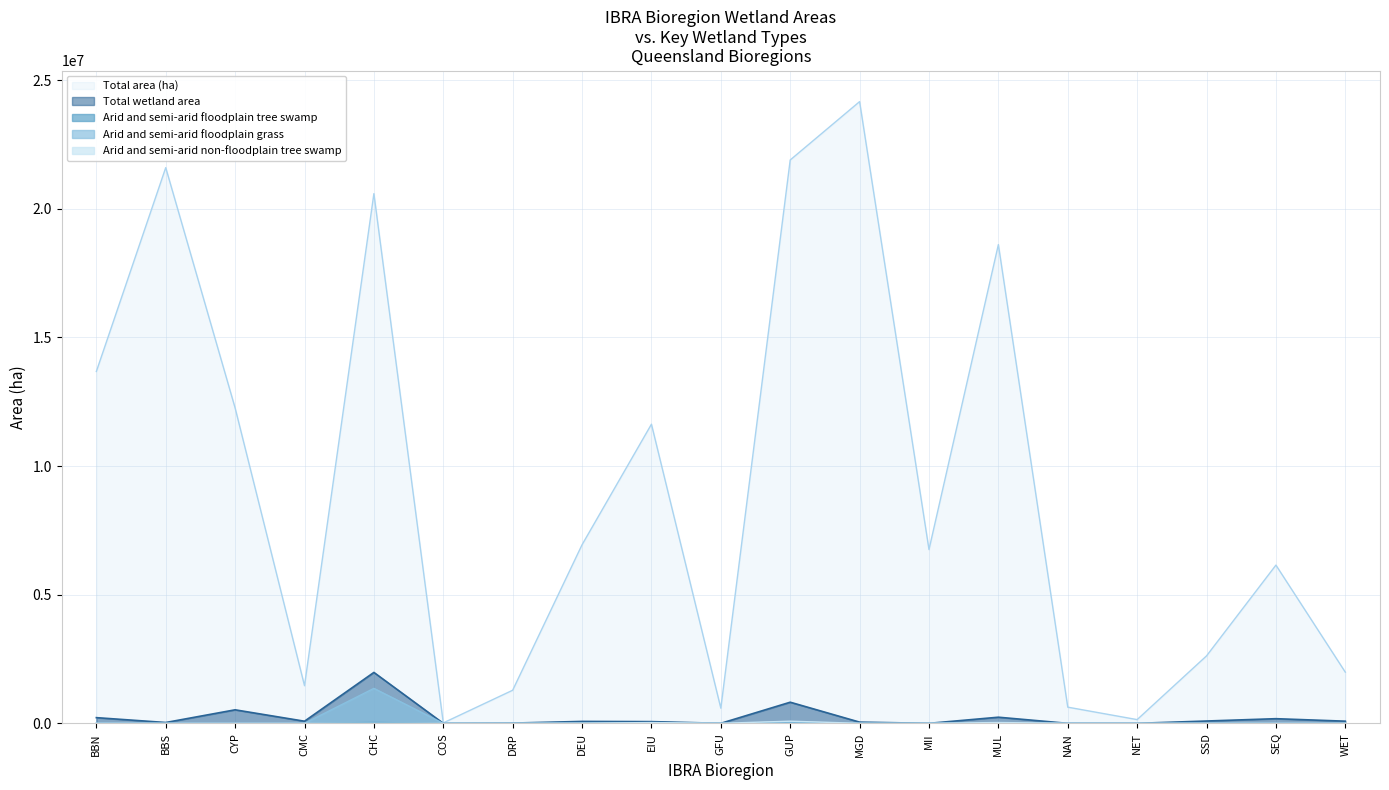

What is the maximum value for Arid and semi-arid non-floodplain tree swamp?

84240